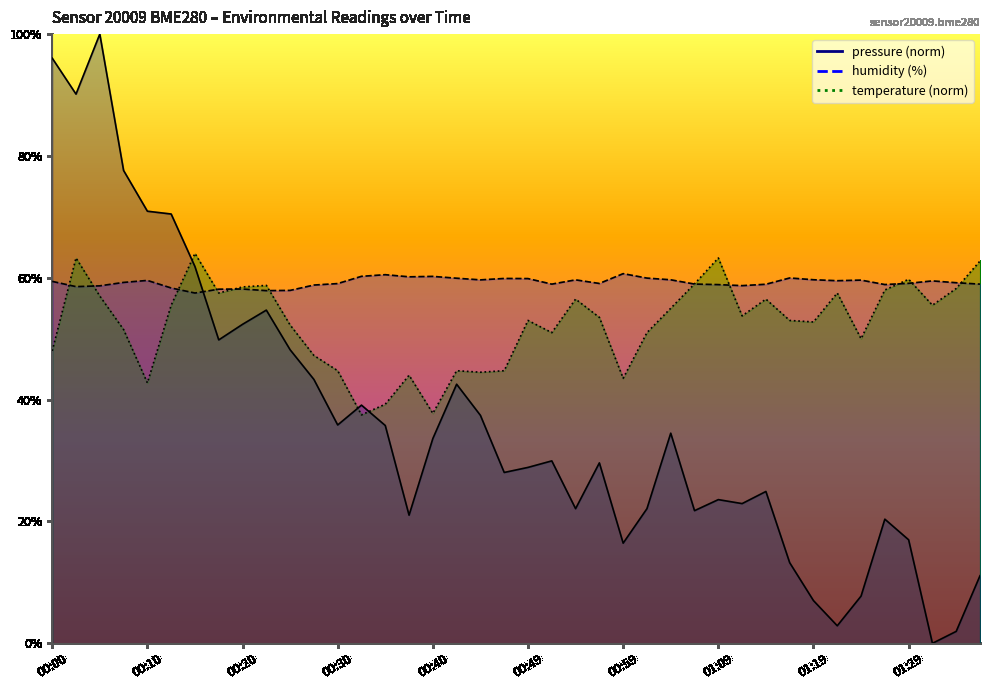

The pressure series shows 90.2 at 00:02. True or false?

True